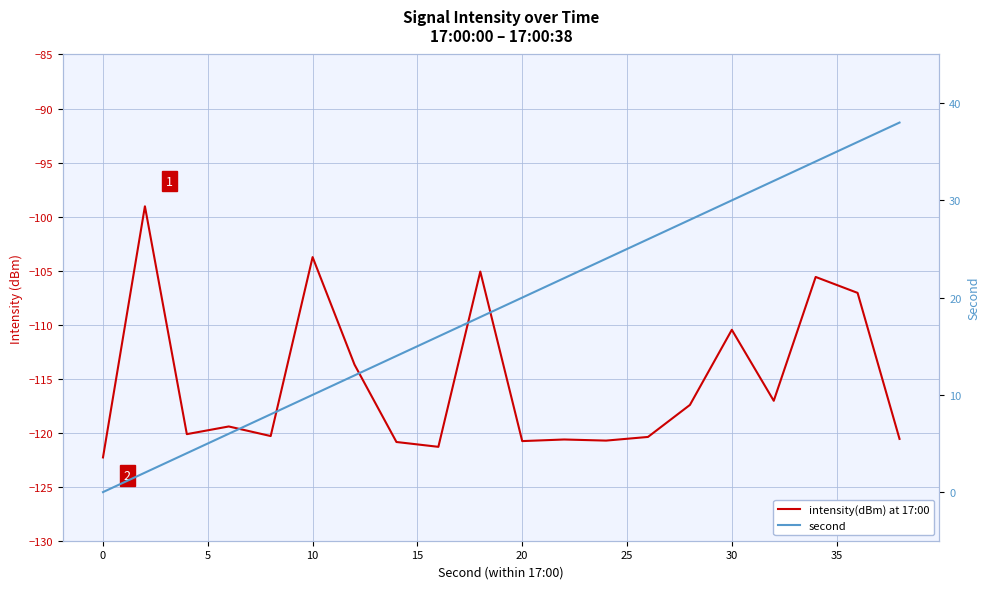

True or false: intensity(dBm) at 17:00 and second intersect in this chart.

False